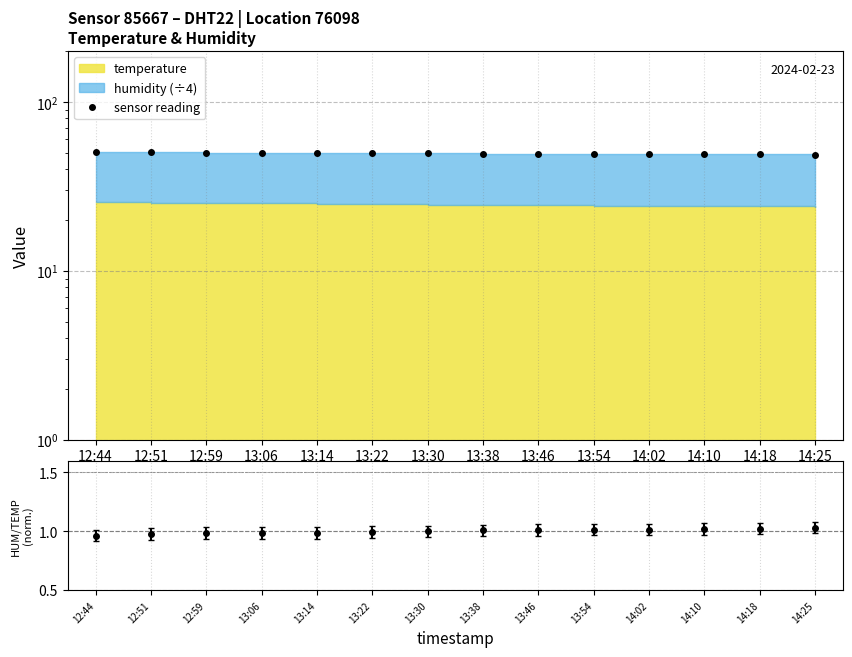

Where is the data nearest to the value 49?

14:18